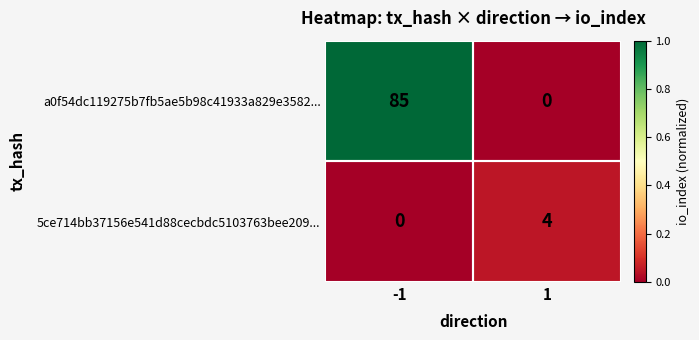

Rank the series by their average value, from lowest to highest.

5ce714bb37156e541d88cecbdc5103763bee209..., a0f54dc119275b7fb5ae5b98c41933a829e3582...